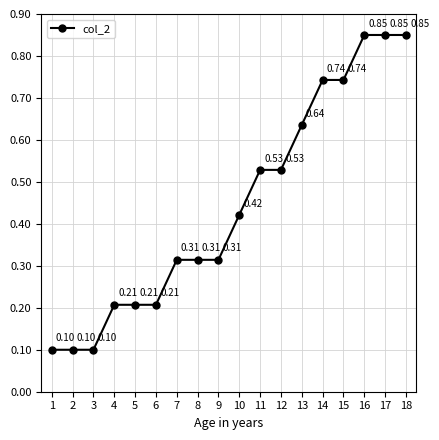

What is the sum of all values?

8.0